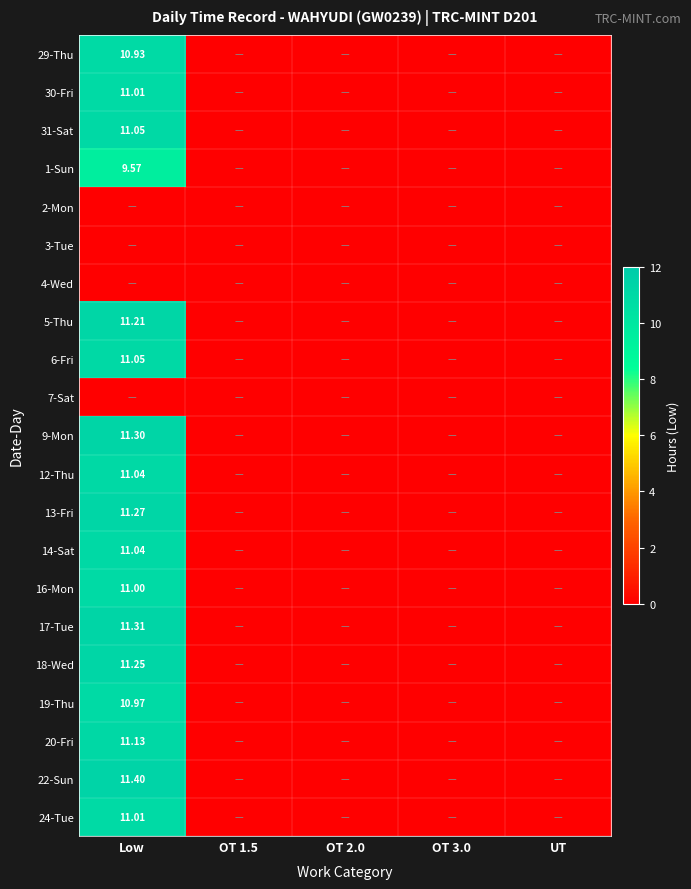

What is the maximum value for 6-Fri?

11.1